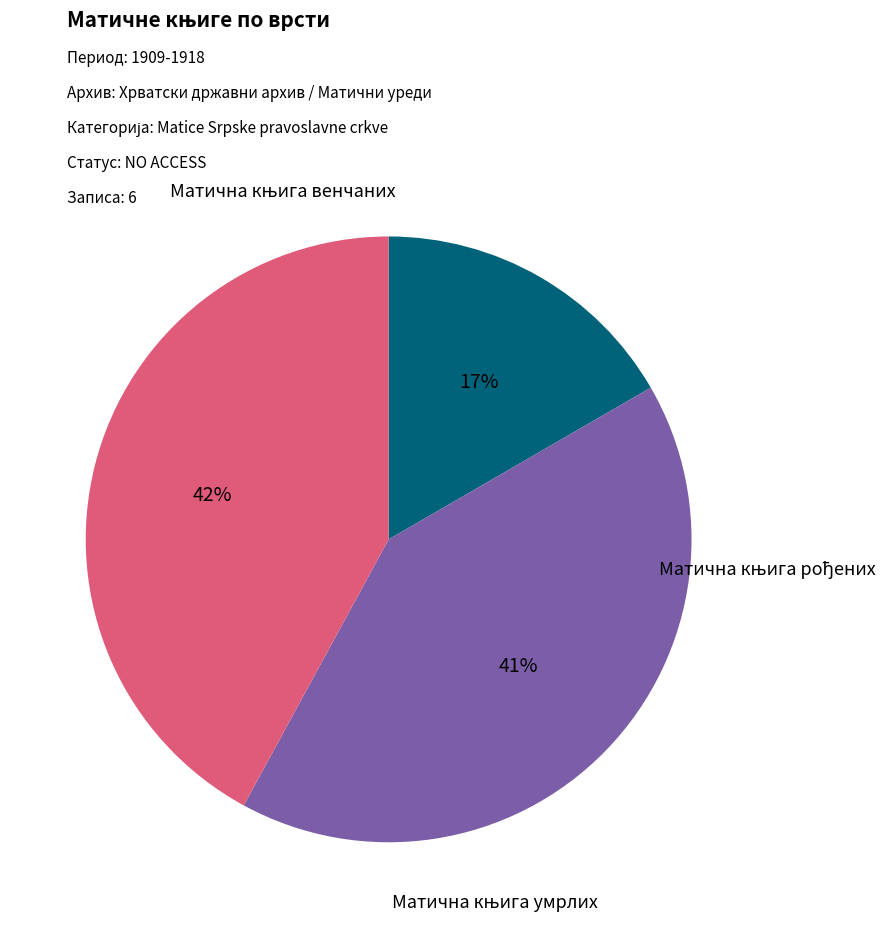

How much of the chart is everything except Матична књига рођених?

57.9%